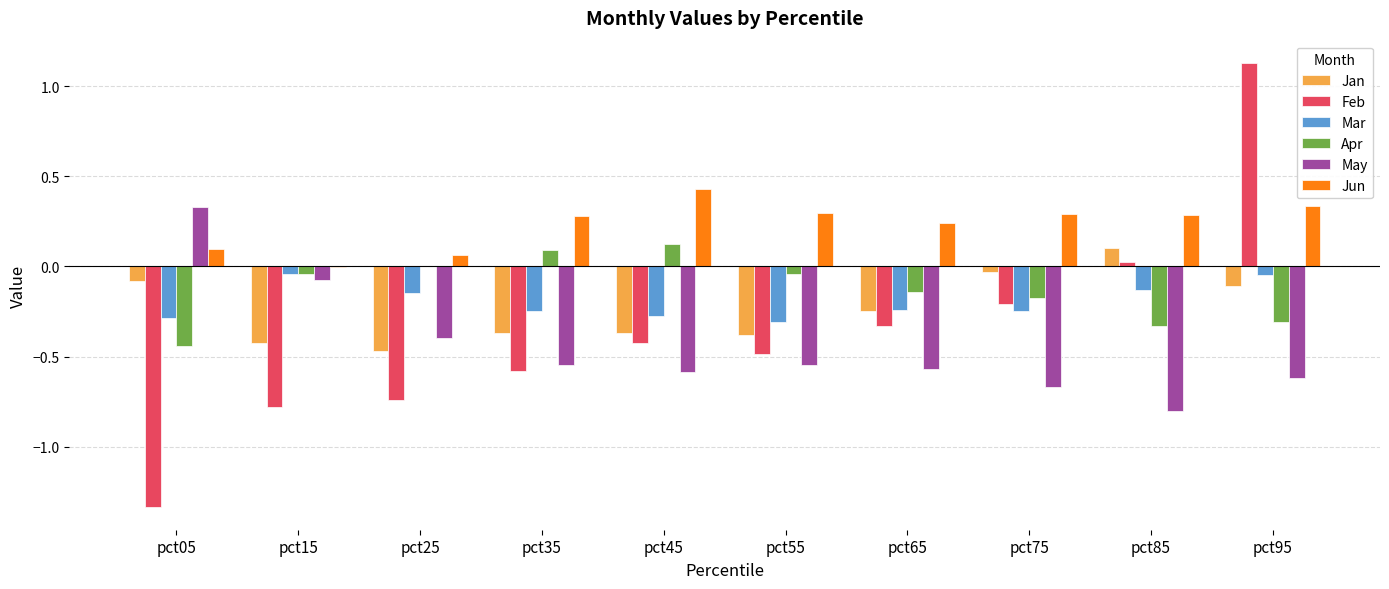

How many data points does each series have?

10